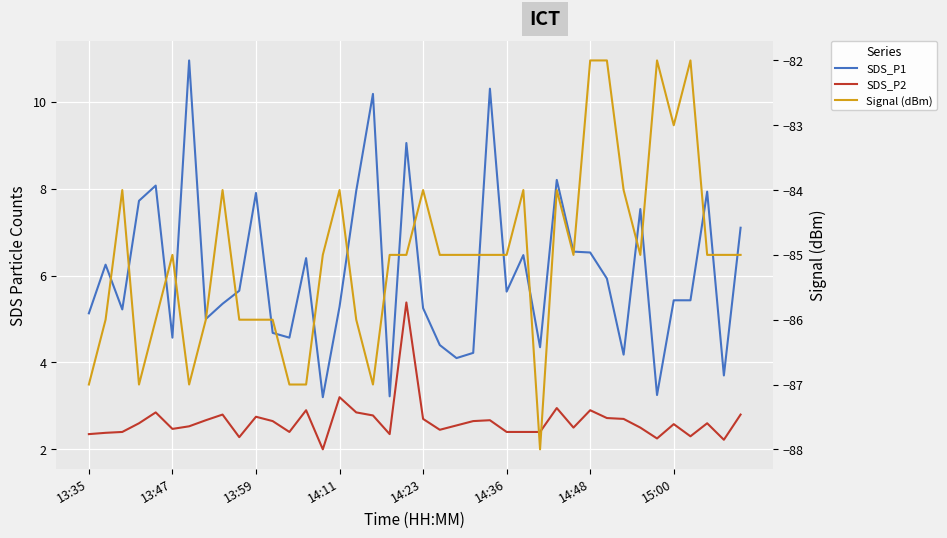

True or false: SDS_P2 and SDS_P1 intersect in this chart.

False